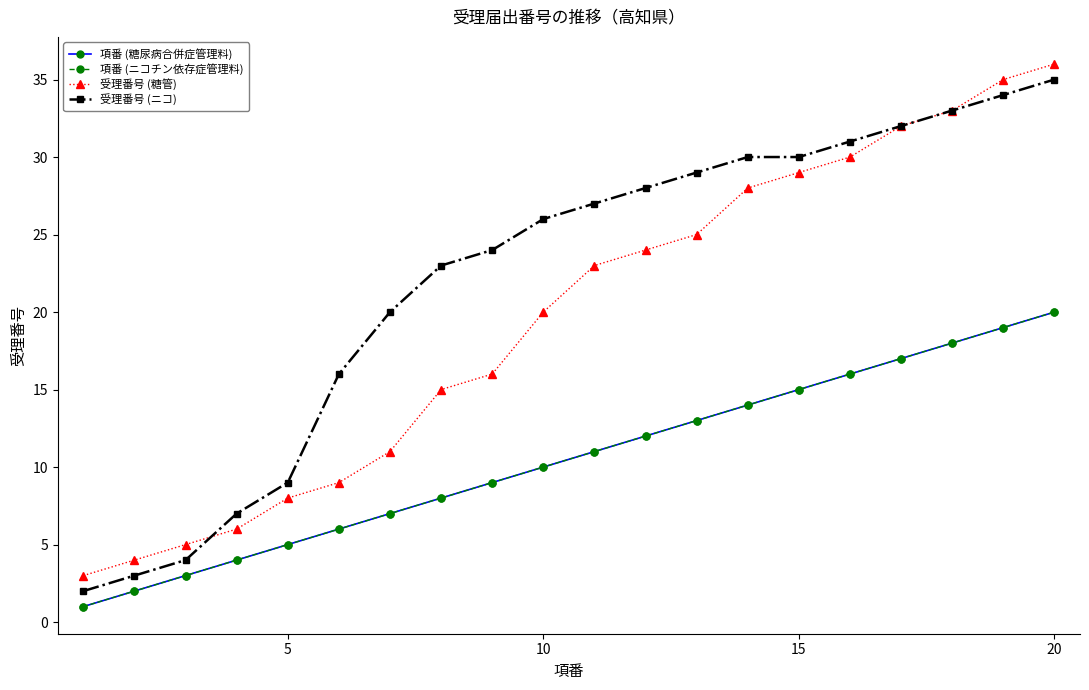

What is the difference between the maximum and minimum values in the 受理番号 (ニコ) series?

33